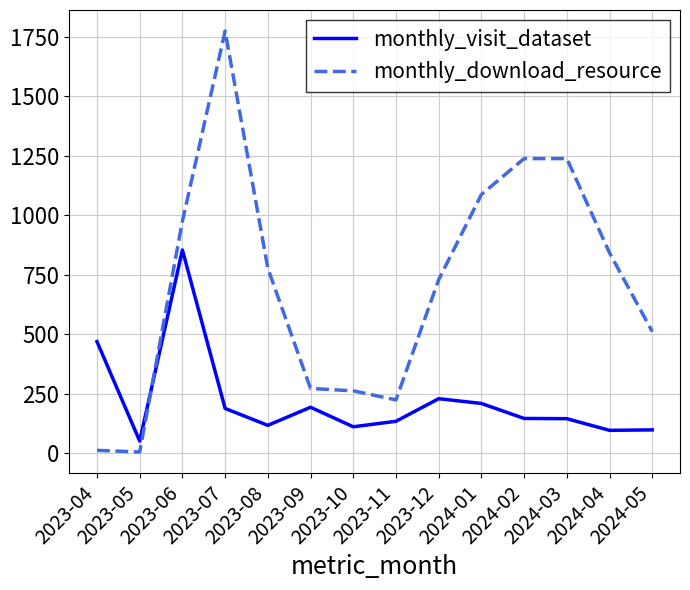

What is the difference between the monthly_download_resource values at 2023-08 and 2024-04?

65